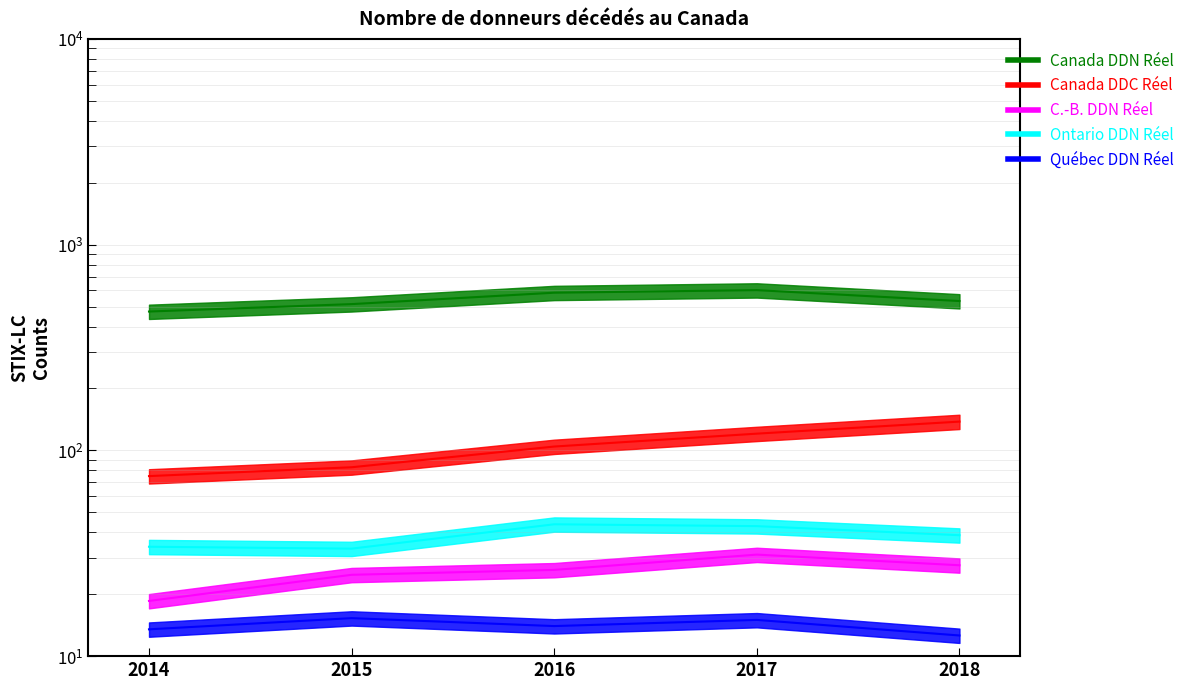

Which label corresponds to the smallest value in the chart?

2018